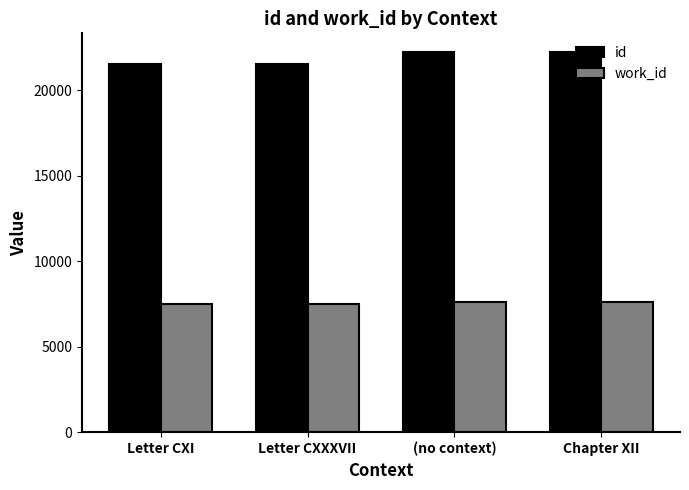

What is the sum of the work_id values at Letter CXI and Chapter XII?

15101